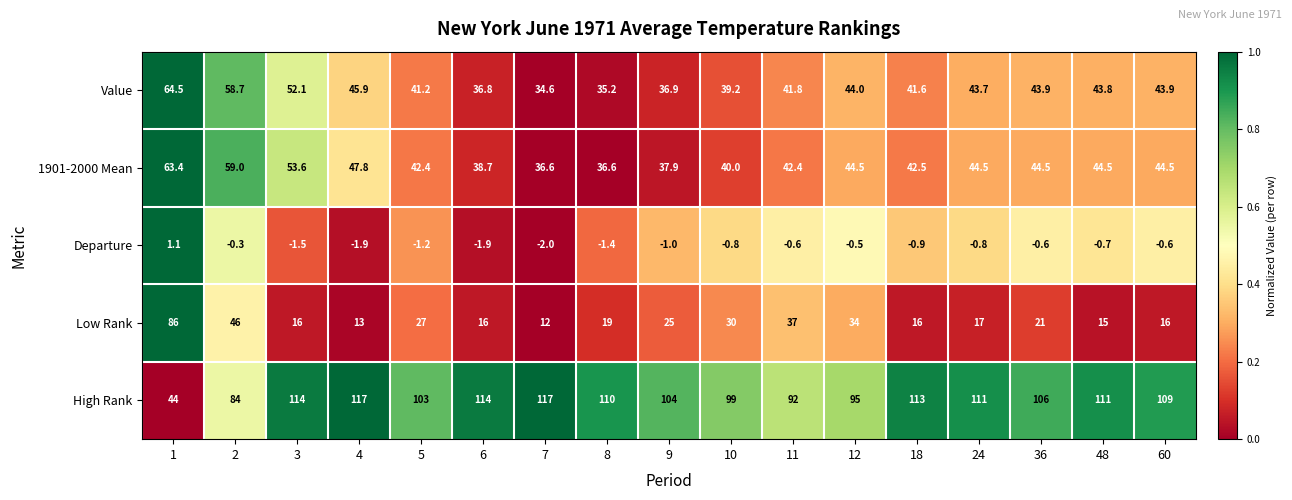

At how many categories does at least one series exceed 0?

17